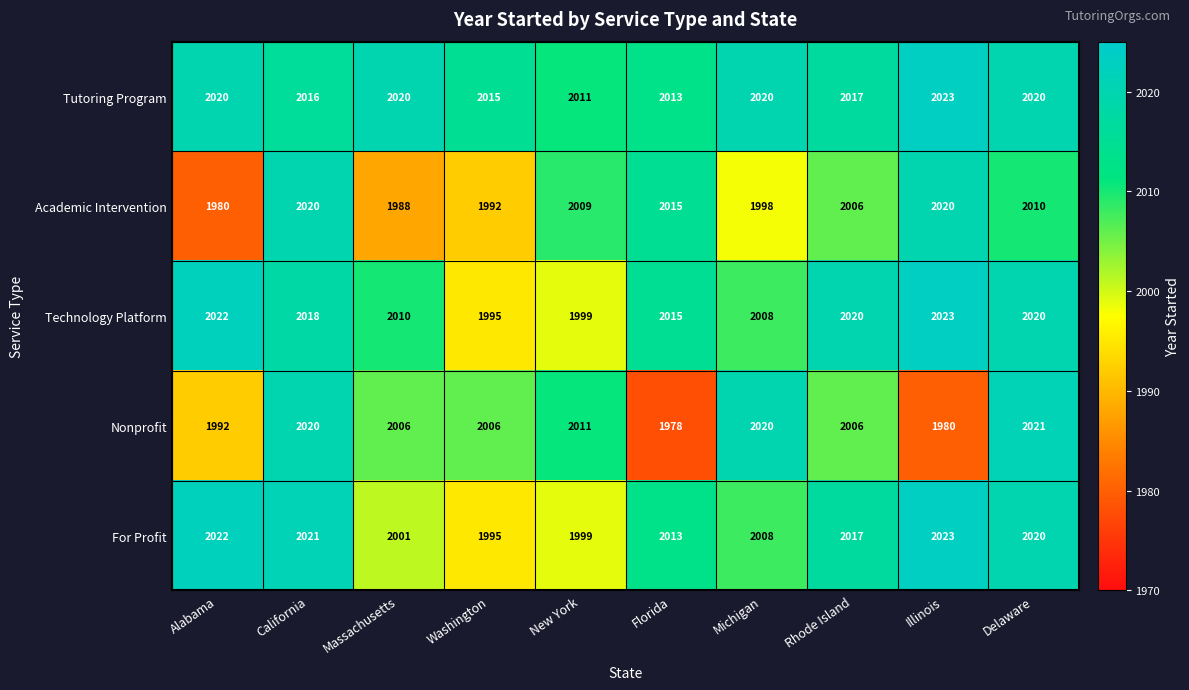

What is the approximate value of Academic Intervention at Massachusetts, to the nearest 10?

1990